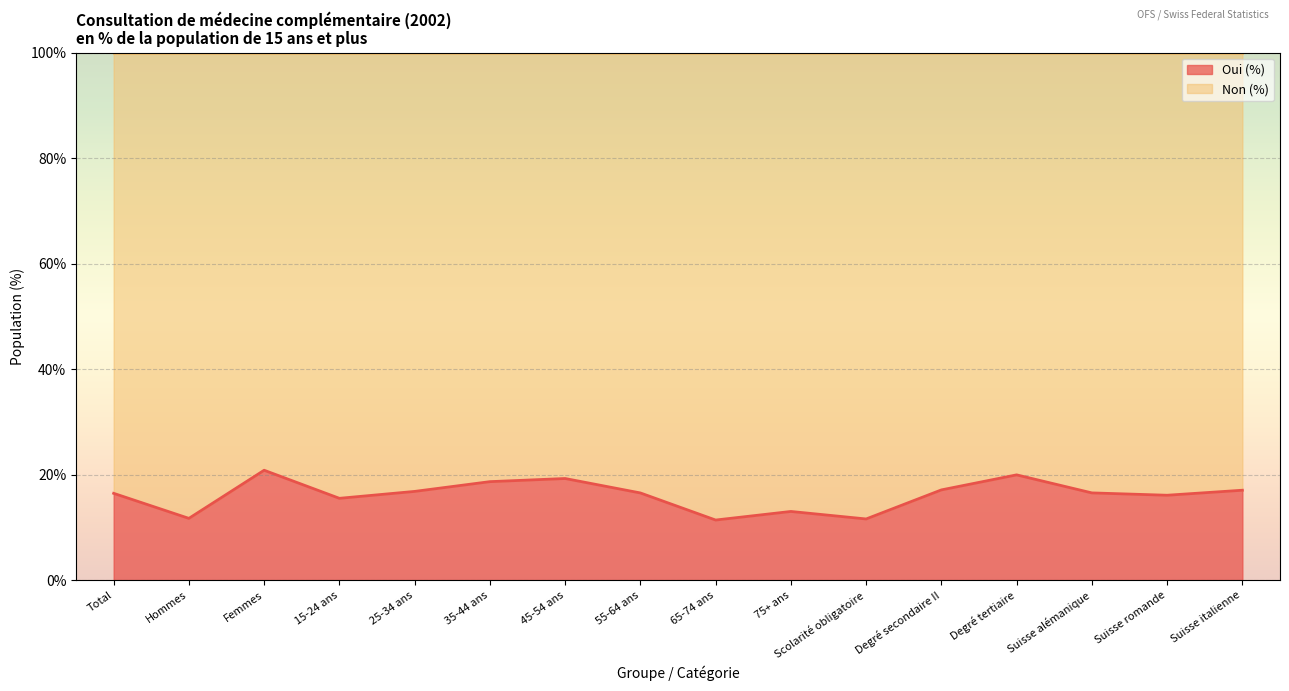

What is the approximate value at 15-24 ans?

15.5